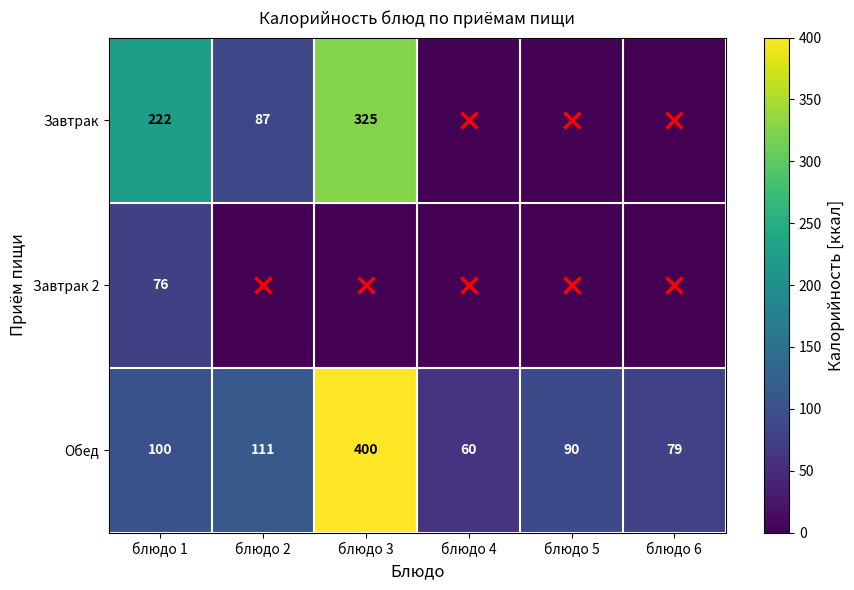

What is the spread (max minus min) of values at блюдо 4?

60